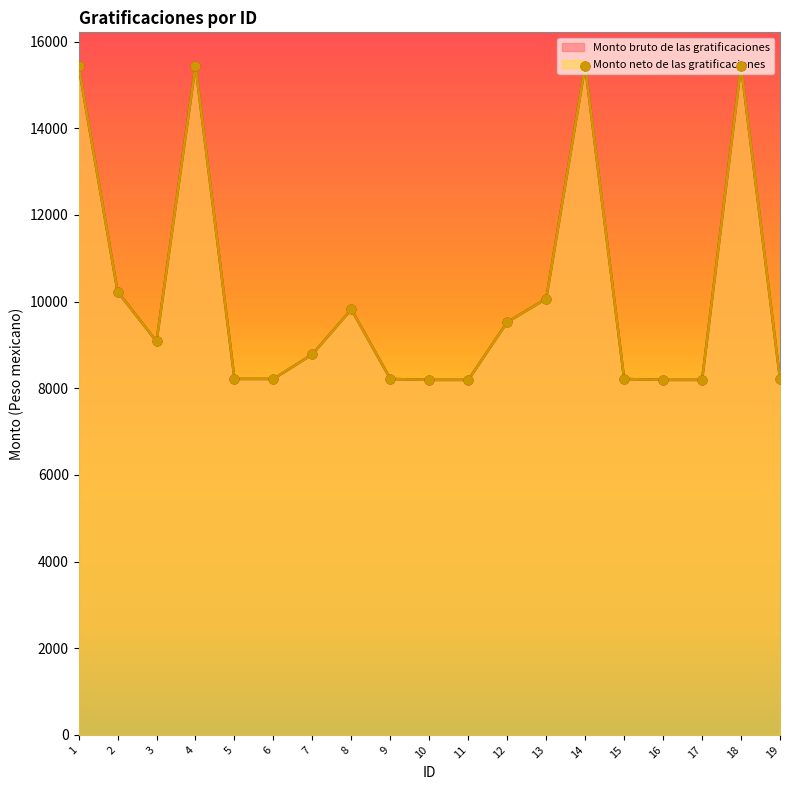

Which series has the largest total across all categories?

Monto bruto de las gratificaciones